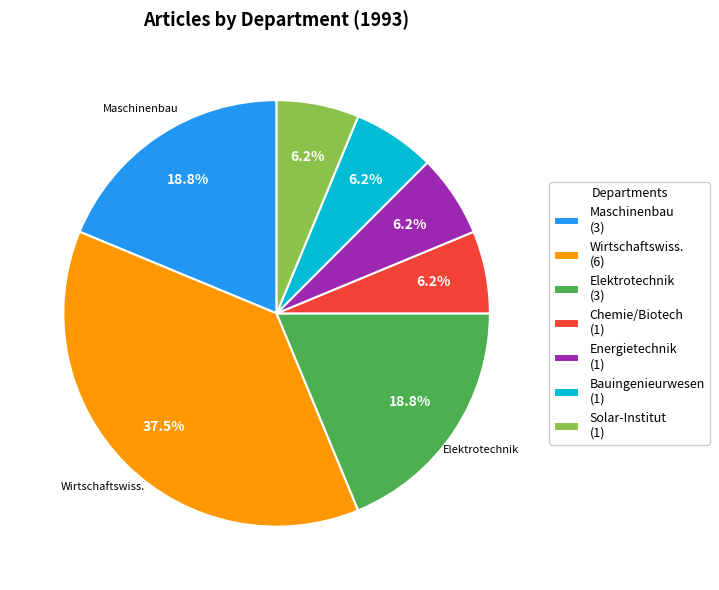

How many slices are in this pie chart?

7